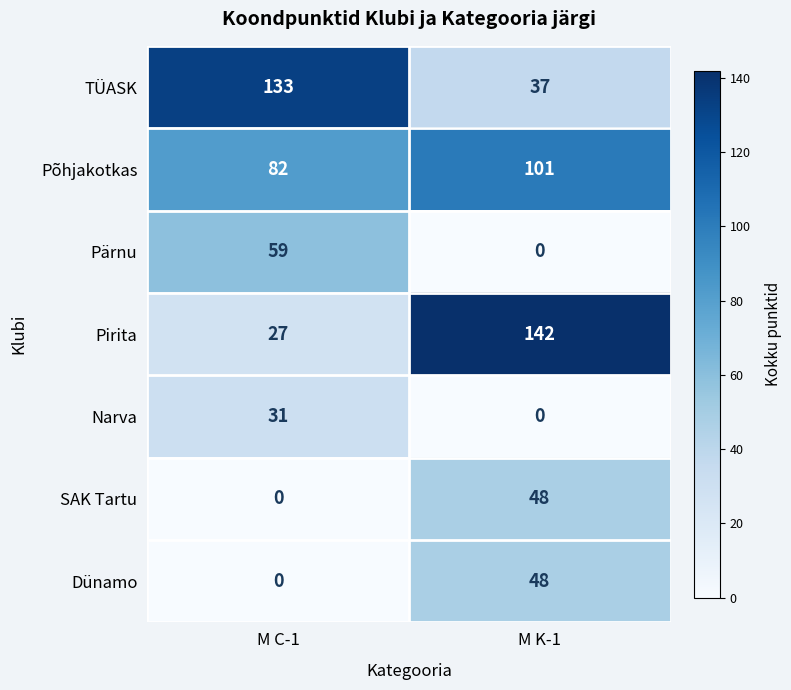

Which series has the largest range (max minus min)?

Pirita